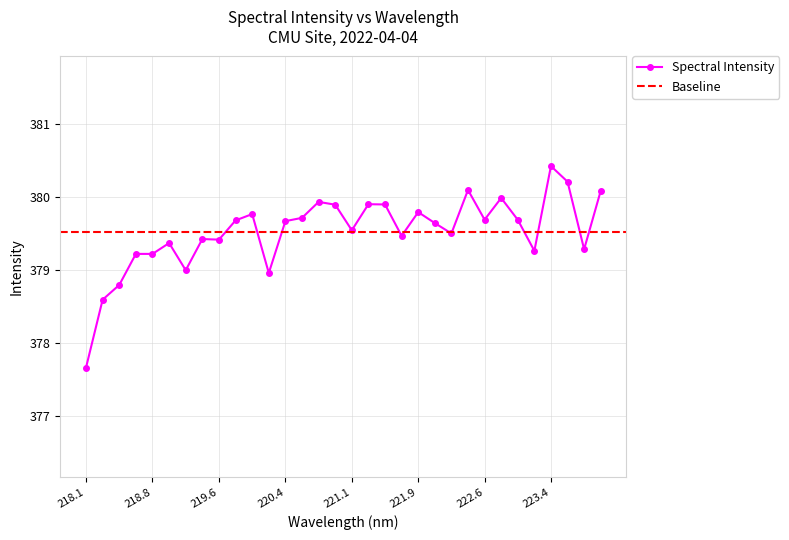

Which has a higher value, 222.8355 or 223.2172?

222.8355